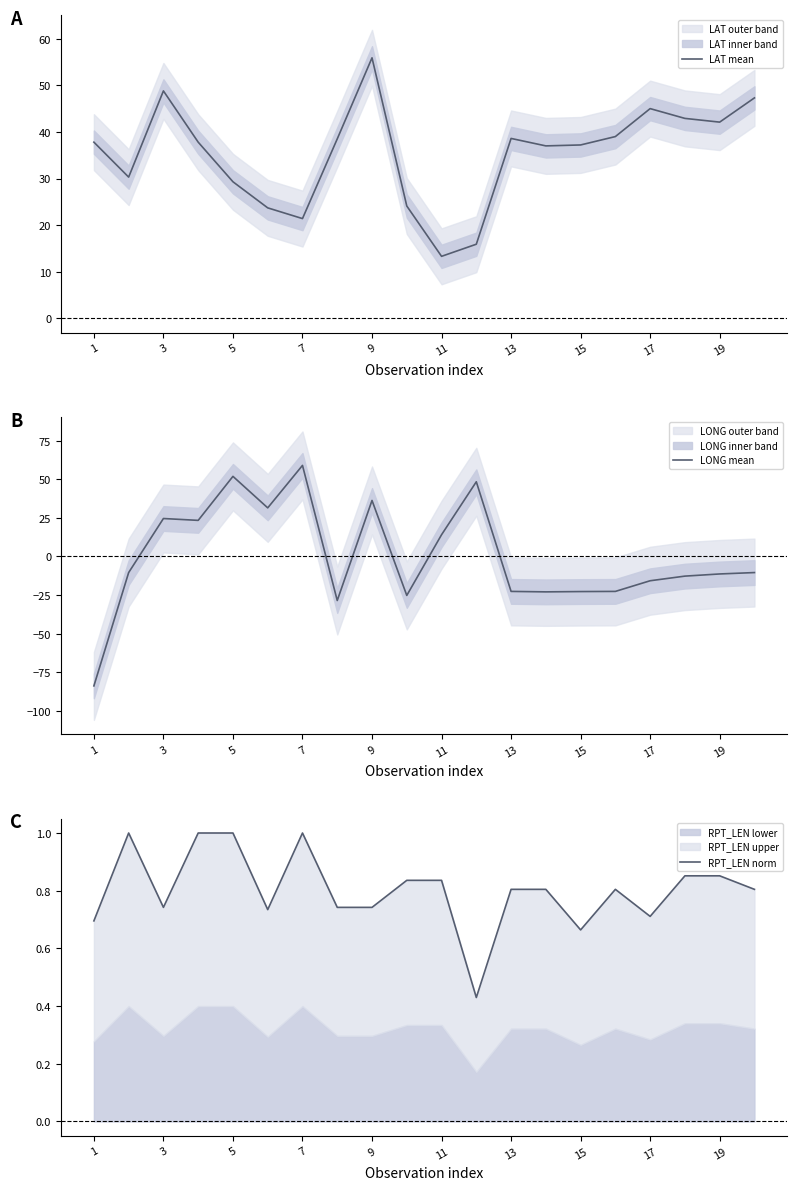

What is the difference between the maximum and second lowest values in the LAT mean series?

40.0